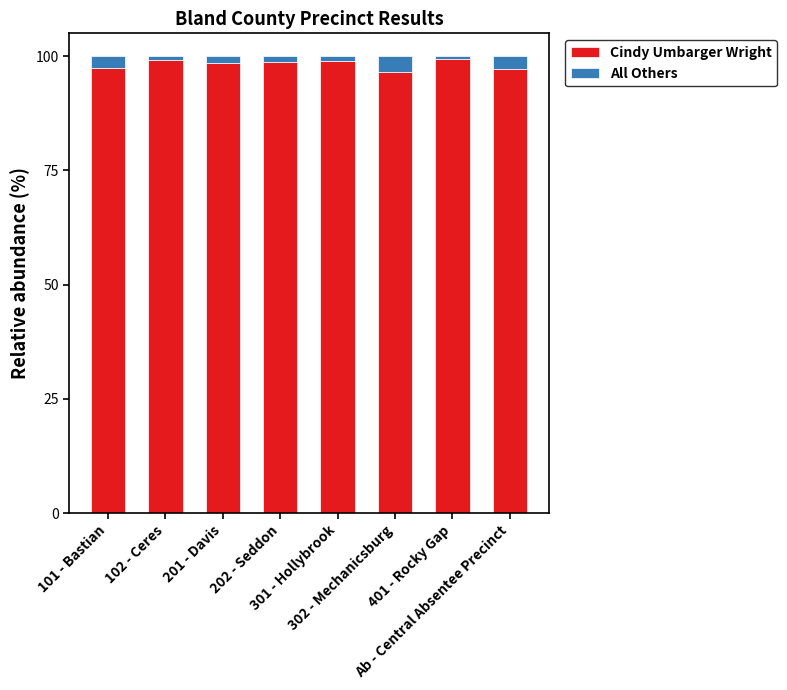

What is the minimum value for Cindy Umbarger Wright?

96.5